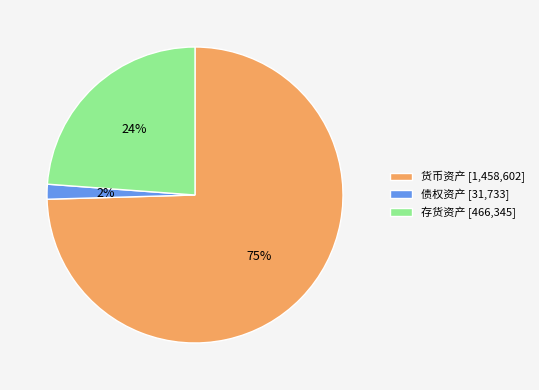

Rank the categories by value from lowest to highest.

债权资产, 存货资产, 货币资产